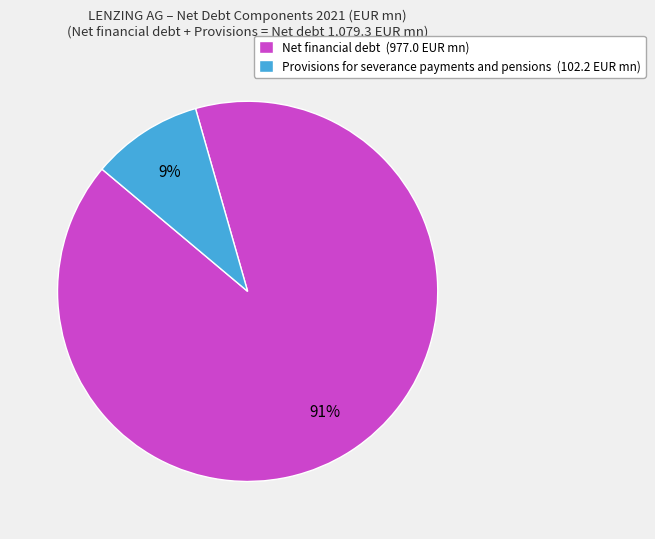

Do Net financial debt (977.0 EUR mn) and Provisions for severance payments and pensions (102.2 EUR mn) together represent more than half of the pie?

Yes